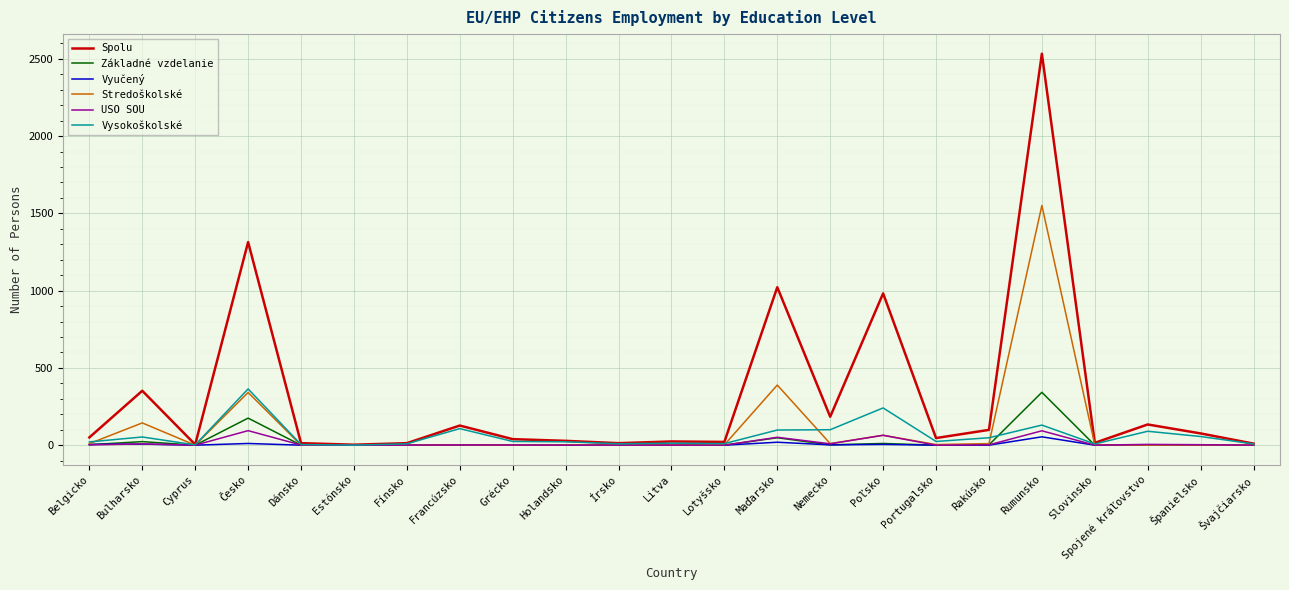

At which category does Základné vzdelanie reach its first local valley?

Cyprus